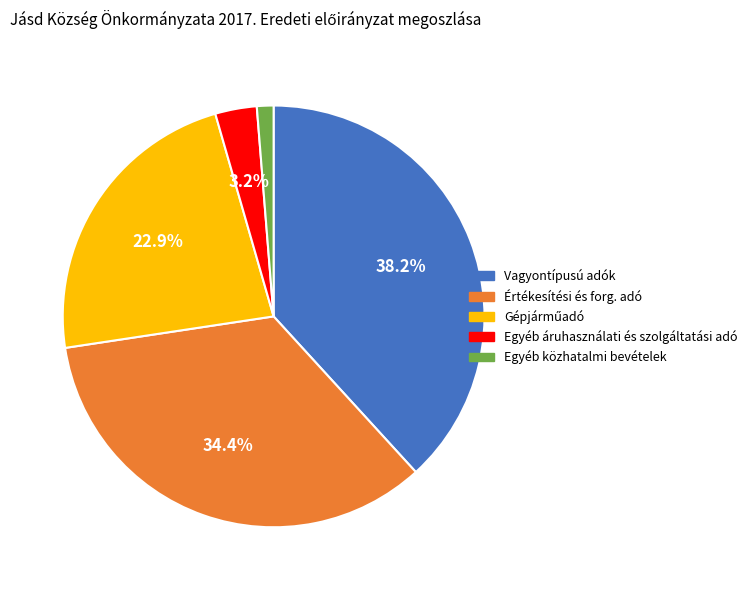

Between Vagyontípusú adók and Egyéb áruhasználati és szolgáltatási adó, which is larger?

Vagyontípusú adók